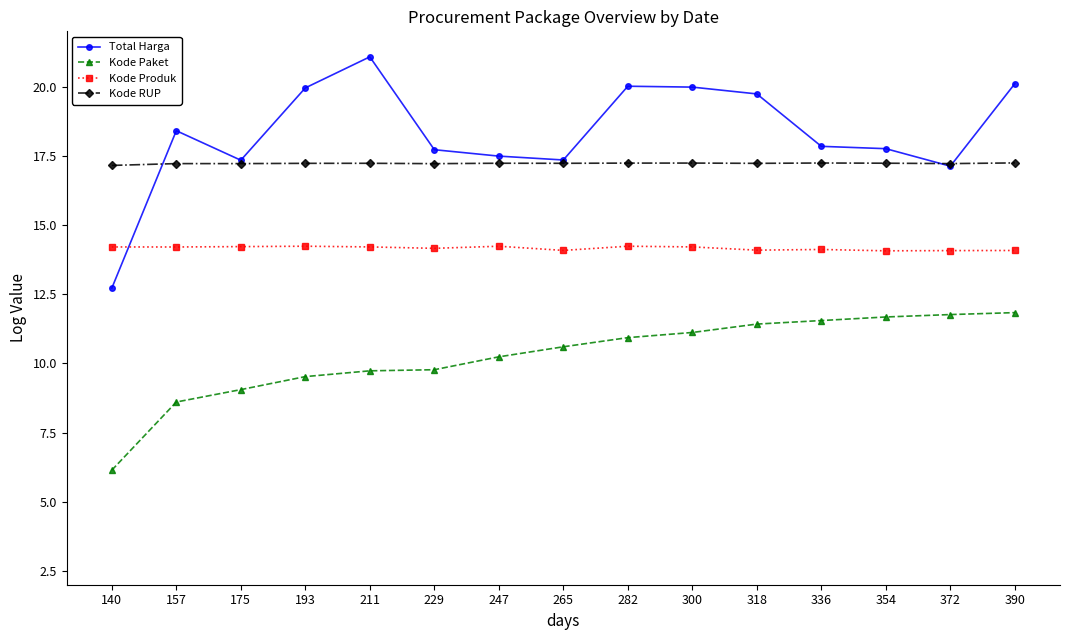

Rank the series at 229 from highest to lowest value.

Total Harga, Kode RUP, Kode Produk, Kode Paket